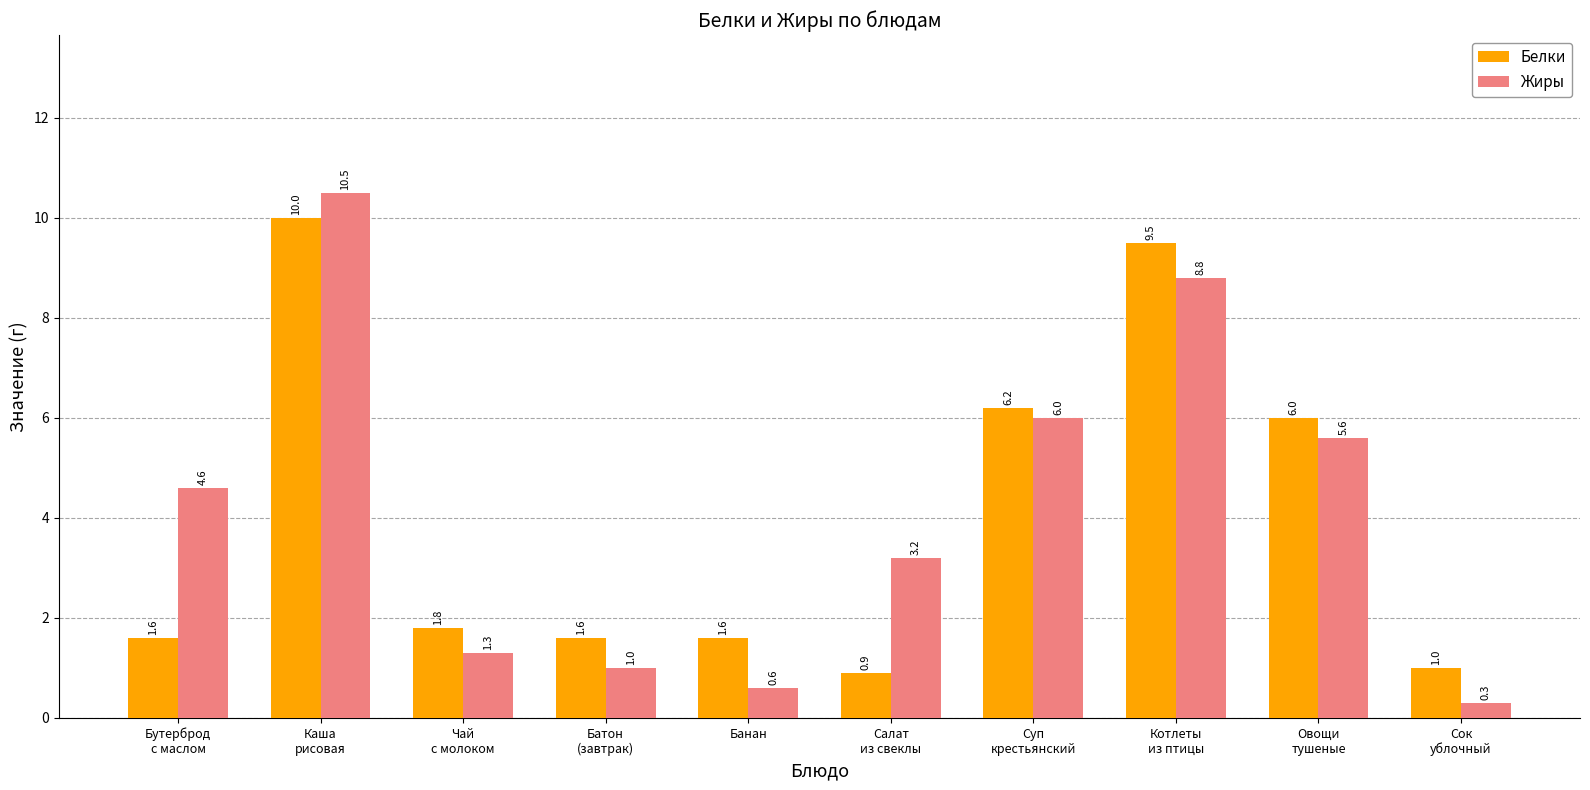

Rank the series by their maximum value, from lowest to highest.

Белки, Жиры